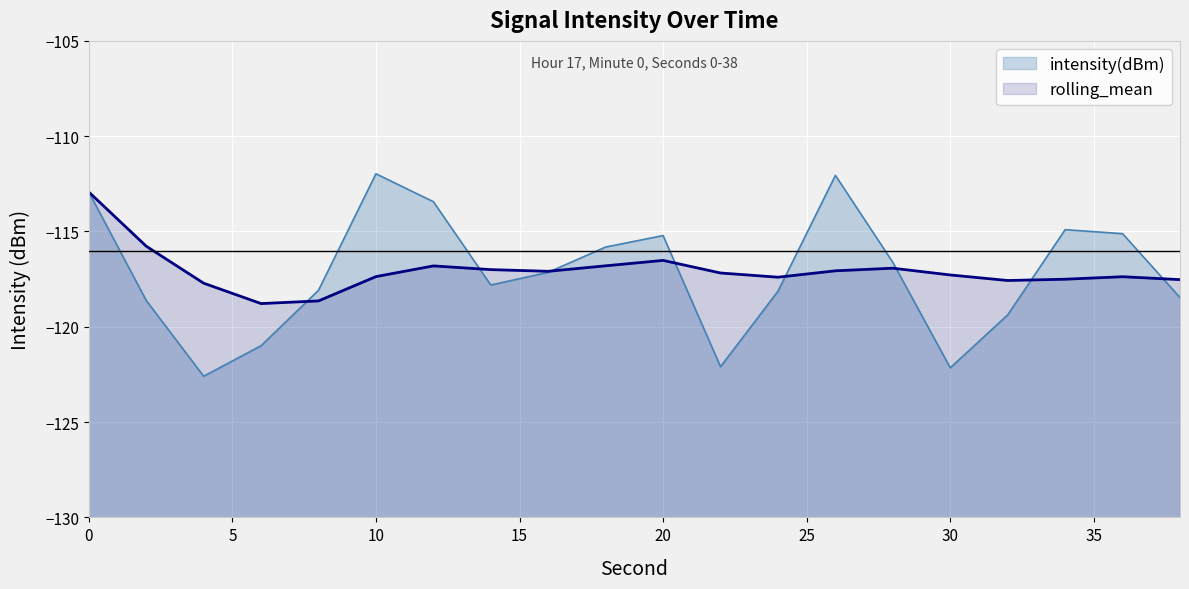

What is the difference between the highest and lowest values at 15?

2.2